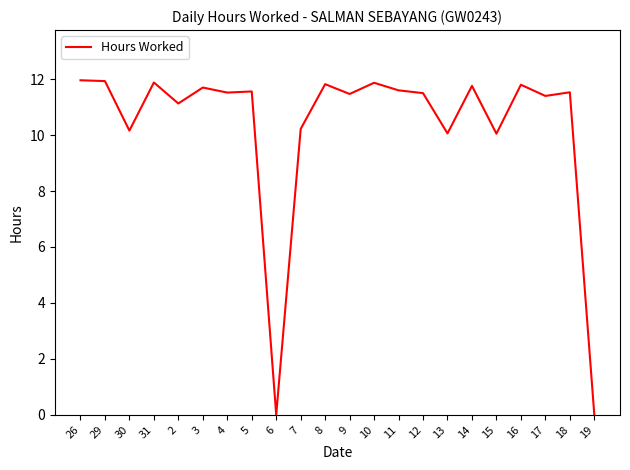

True or false: the data shows 11.1 at 2.

True